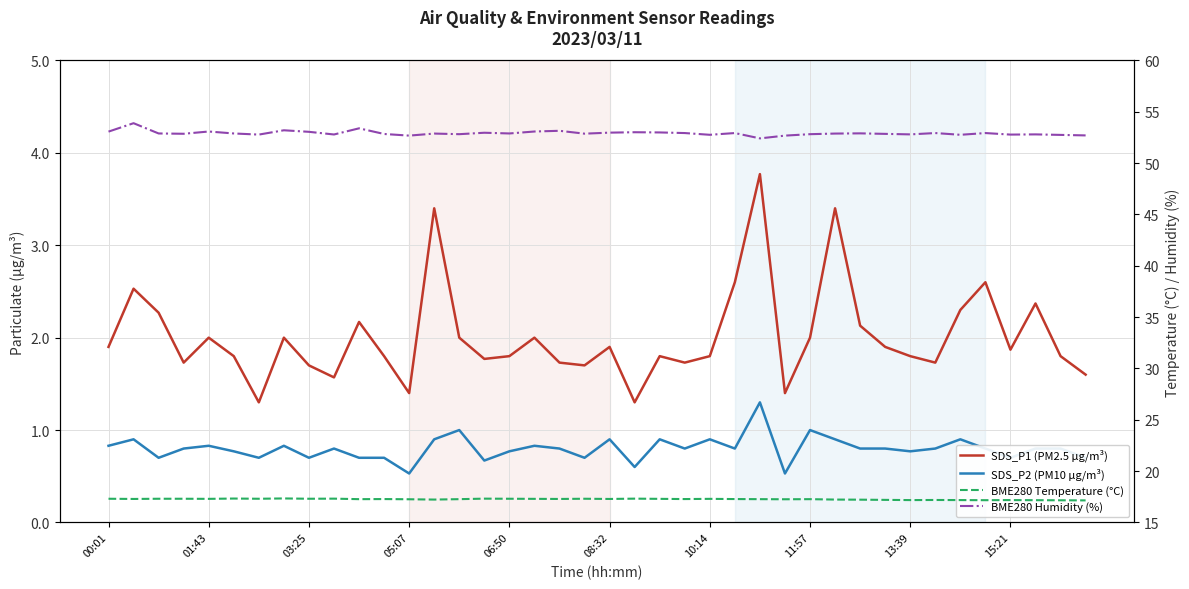

Rank the series at 18 from highest to lowest value.

BME280 Humidity (%), BME280 Temperature (°C), SDS_P1 (PM2.5 µg/m³), SDS_P2 (PM10 µg/m³)